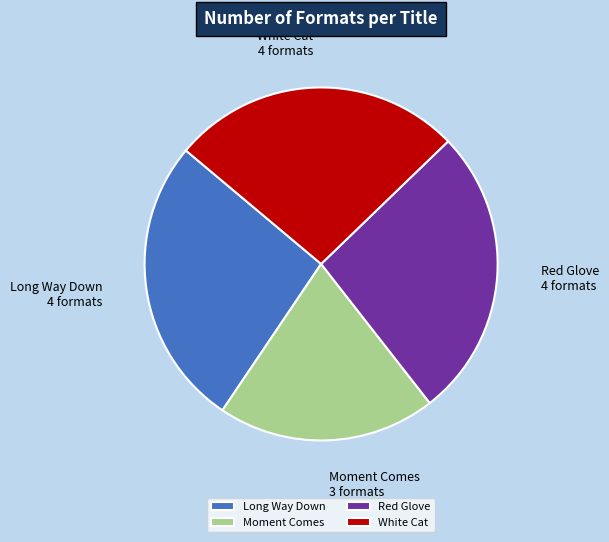

Which slice is the smallest?

Moment Comes